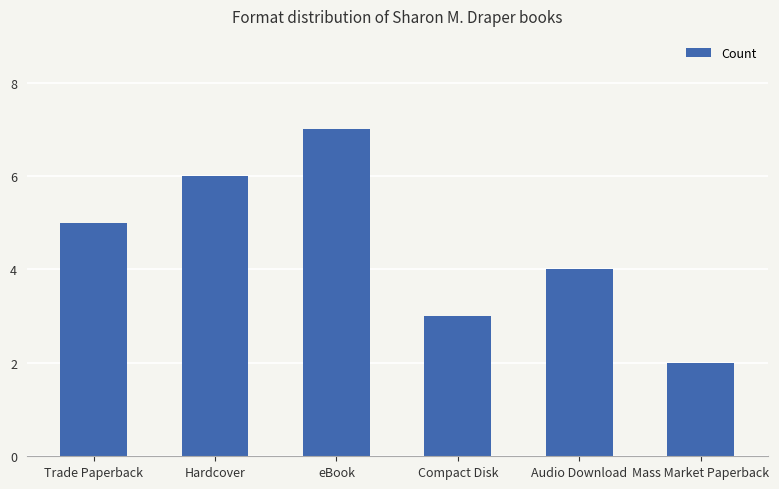

Approximately how many times larger is the value at Hardcover compared to Mass Market Paperback?

3.0